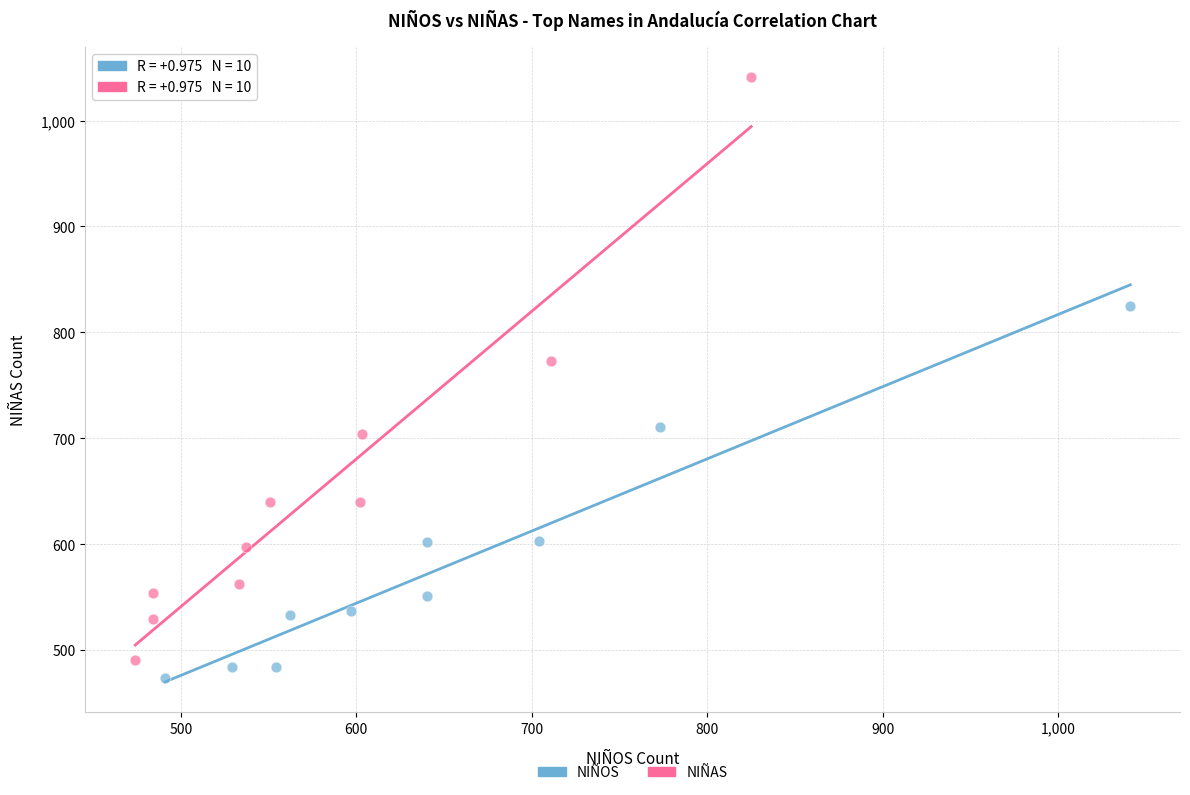

Which series has the largest Y range (max minus min)?

NIÑAS